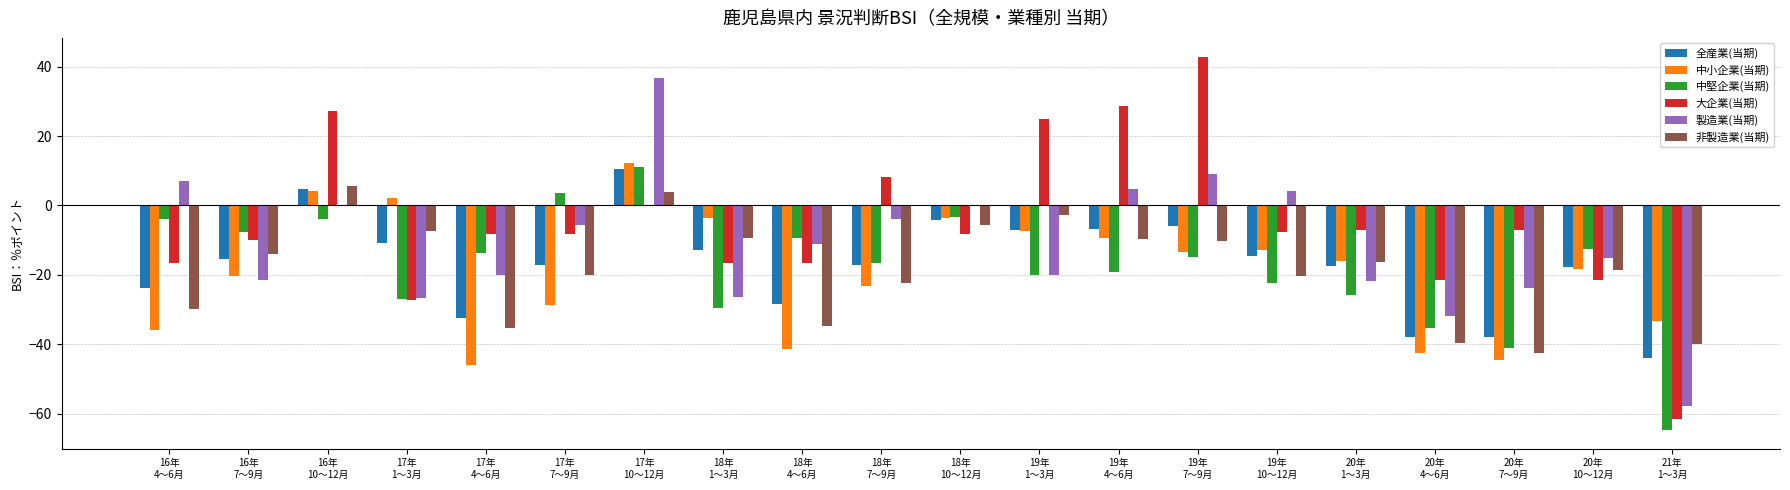

What is the maximum value for 中堅企業(当期)?

11.1